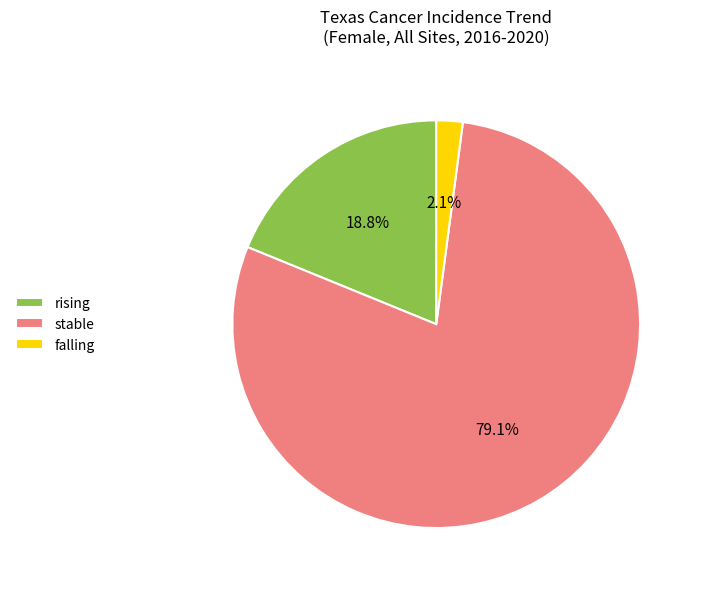

How many slices are in this pie chart?

3